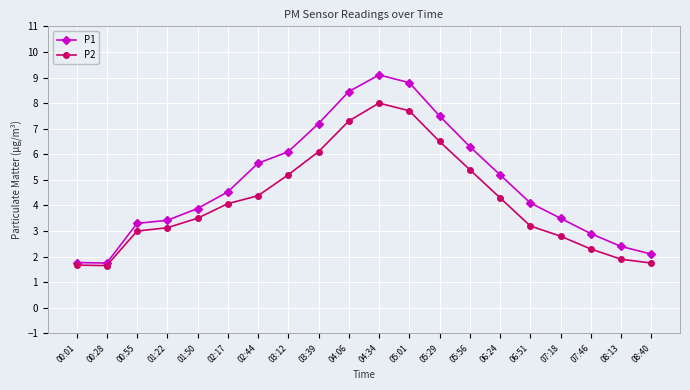

Is it true that P1 equals 1.3 at 00:55?

False